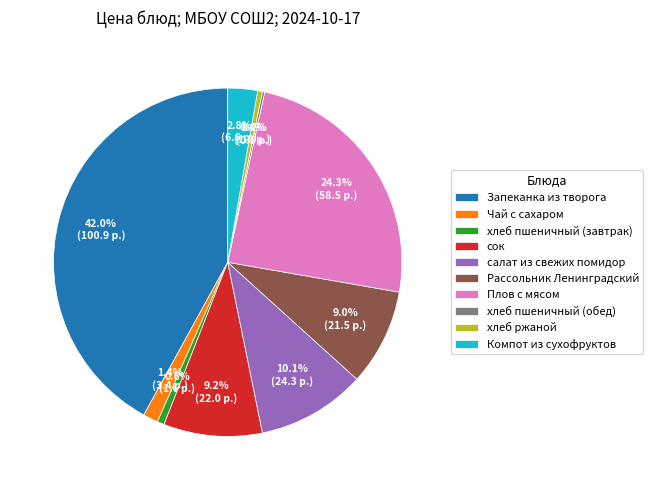

Which category has the biggest portion of the pie?

Запеканка из творога